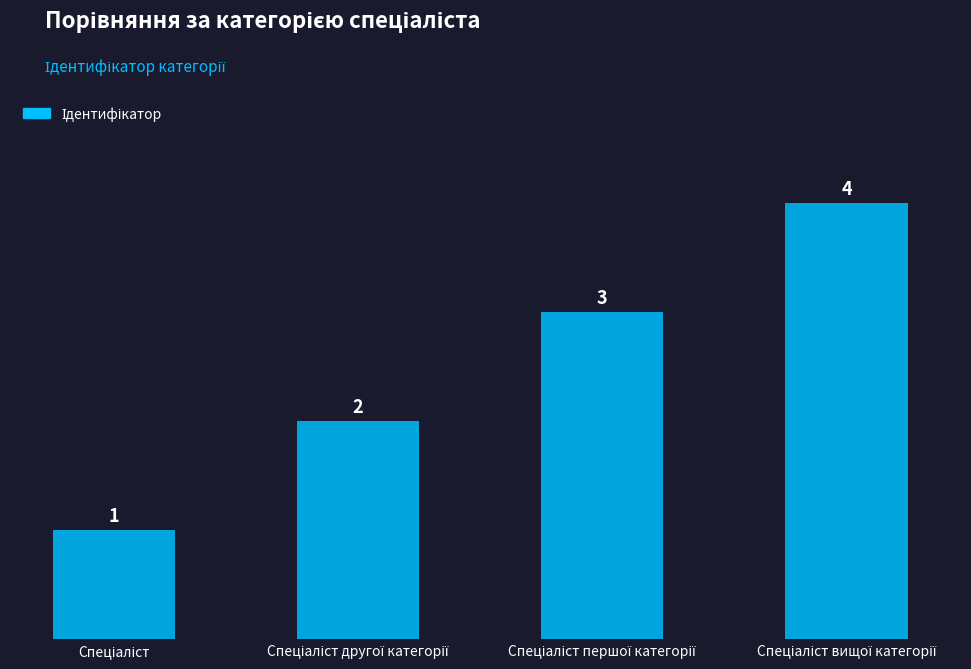

What is the value of the 3rd bar from the left?

3